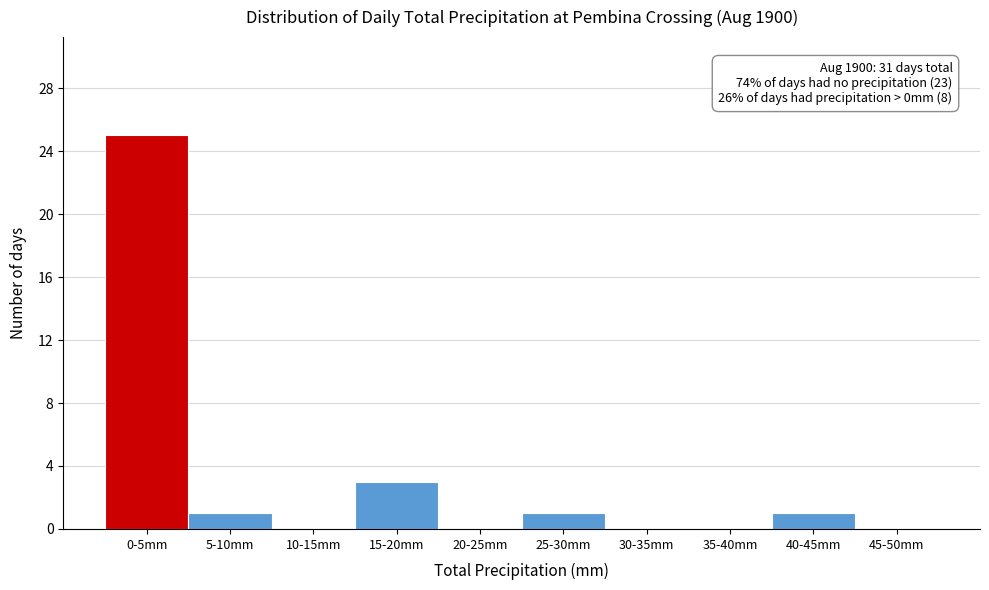

Reading right to left, list all the values displayed in this chart.

45-50mm=0	40-45mm=1	35-40mm=0	30-35mm=0	25-30mm=1	20-25mm=0	15-20mm=3	10-15mm=0	5-10mm=1	0-5mm=25